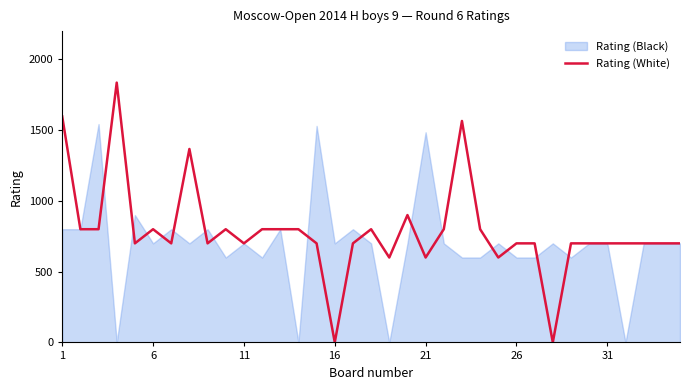

How many interior local peaks (higher than both neighbors) does the data have?

7